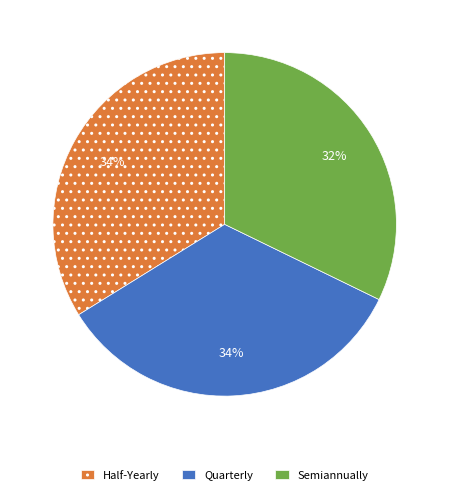

Does Half-Yearly account for over 50% of the chart?

No